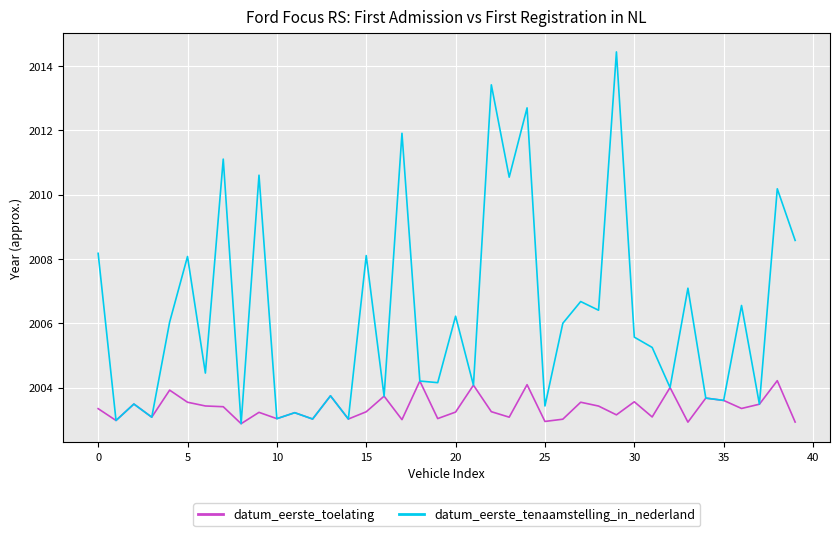

What is the lowest value of the datum_eerste_toelating series?

2002.9